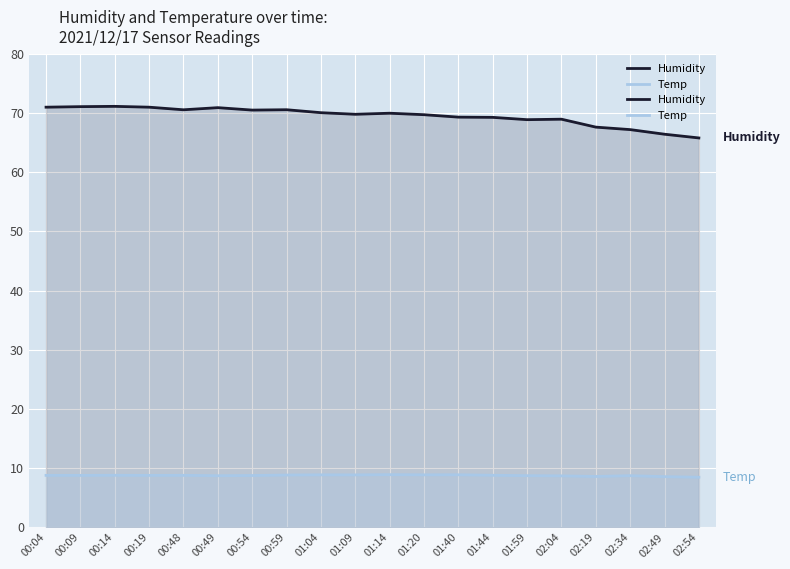

True or false: Humidity and Temp cross at least once.

False